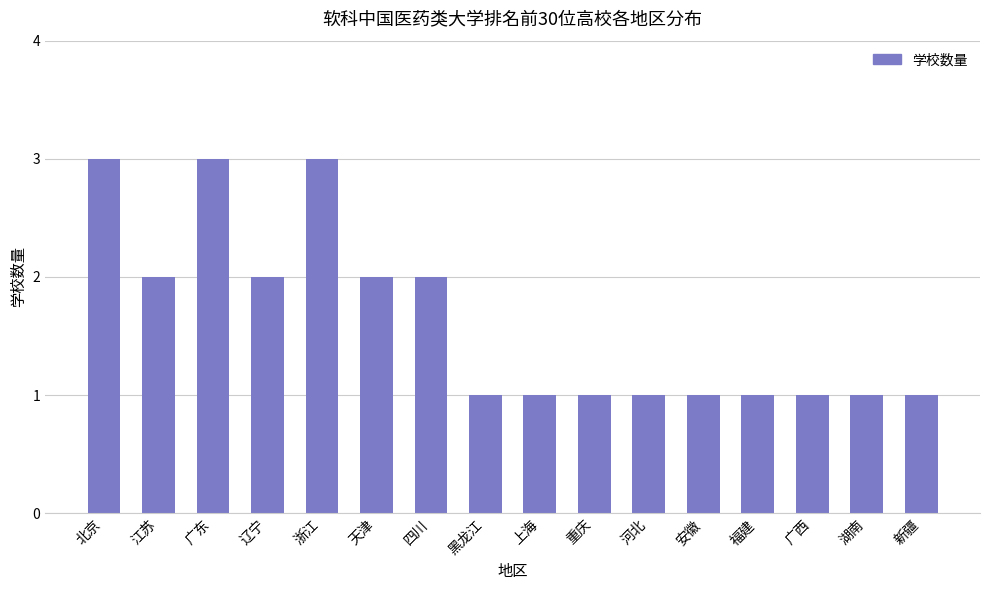

Reading right to left, what are all the values shown in this chart?

新疆=1	湖南=1	广西=1	福建=1	安徽=1	河北=1	重庆=1	上海=1	黑龙江=1	四川=2	天津=2	浙江=3	辽宁=2	广东=3	江苏=2	北京=3